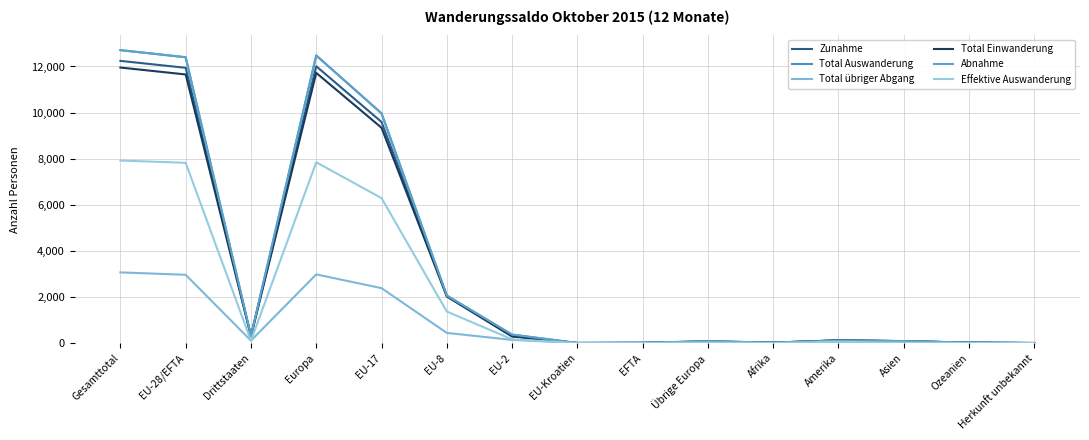

How many values in the Total Einwanderung series exceed 117?

7